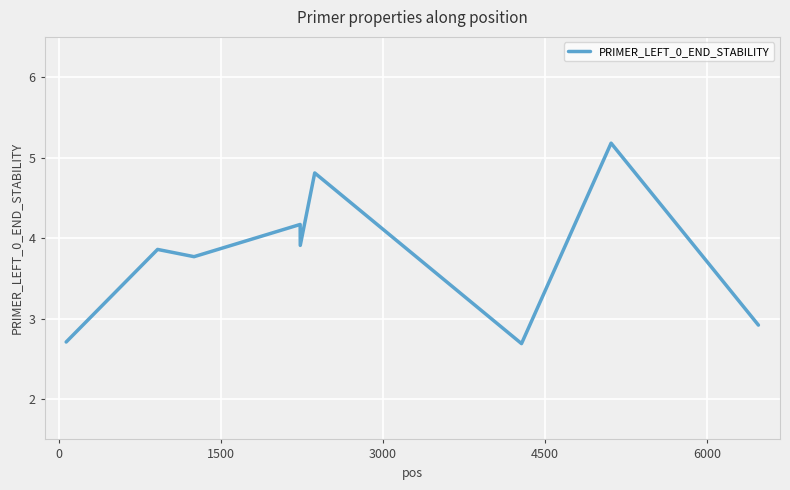

What is the maximum value shown in the chart?

5.2